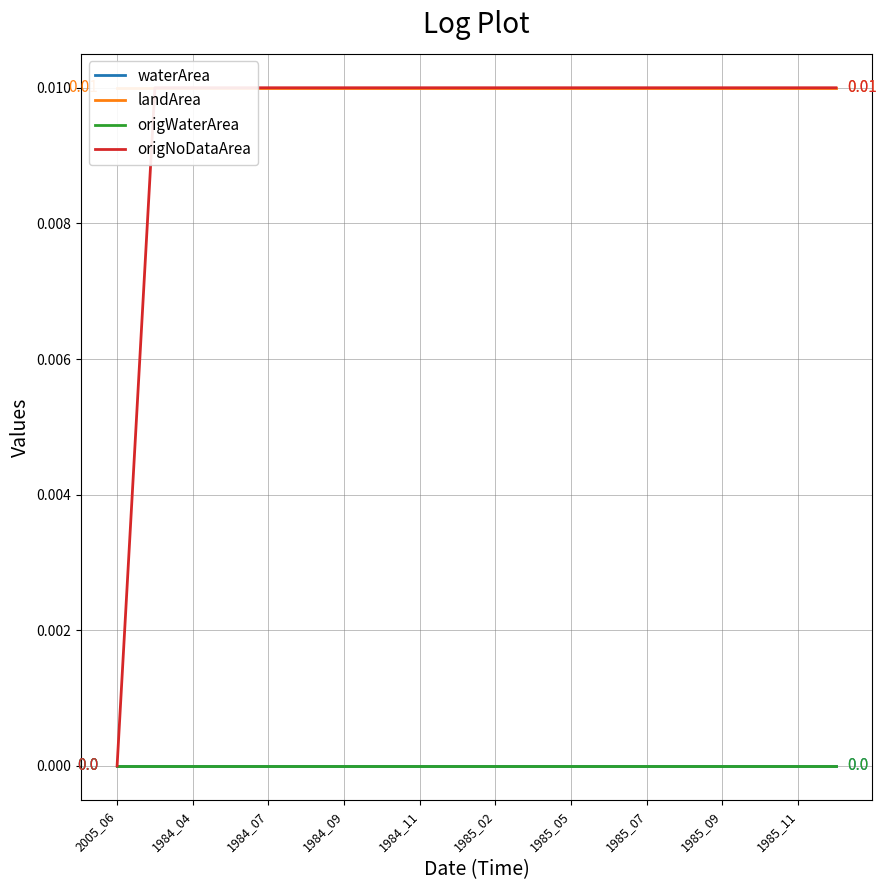

True or false: origWaterArea and landArea cross at least once.

False